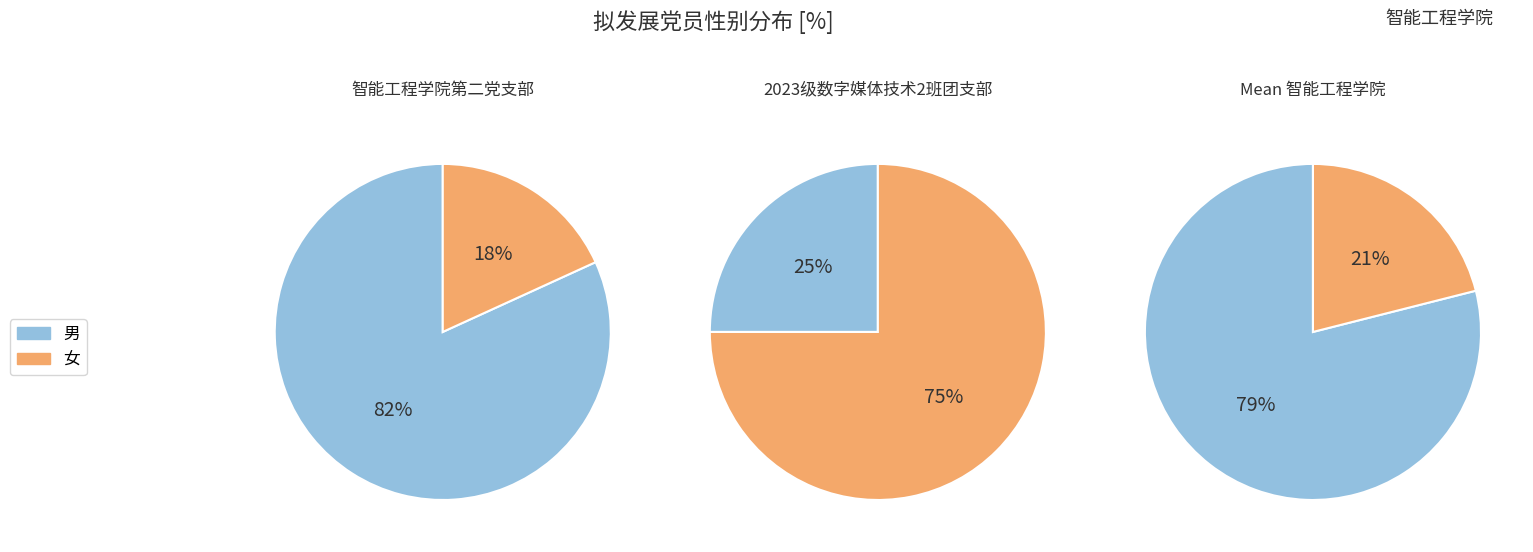

To the nearest percent, what is the difference between the 女 and 男 slice percentages?

64%